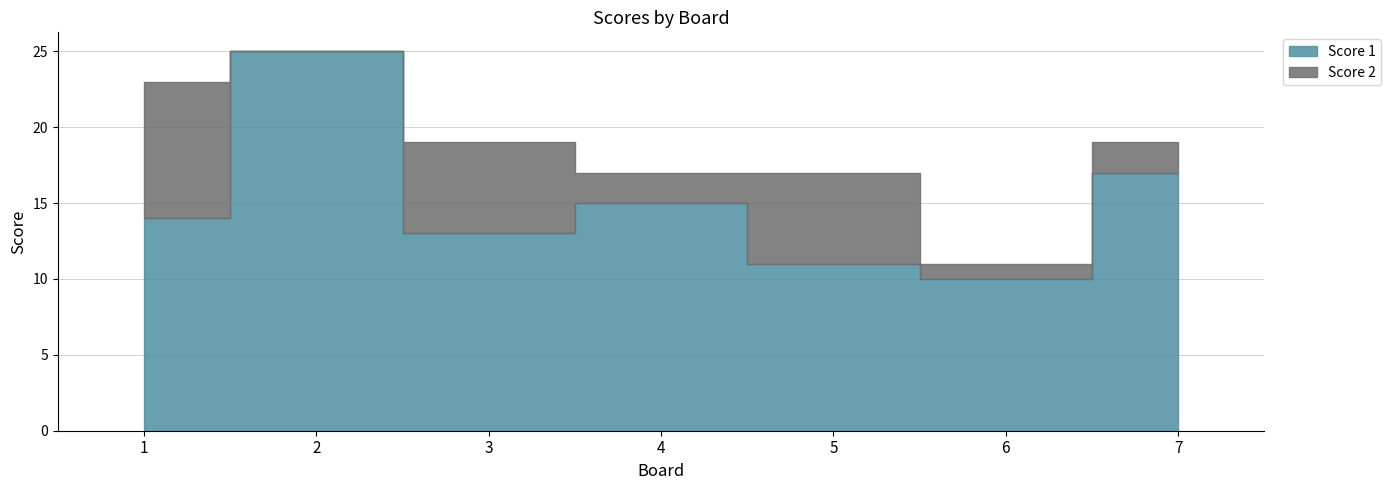

At which category does the data reach its first local peak?

2